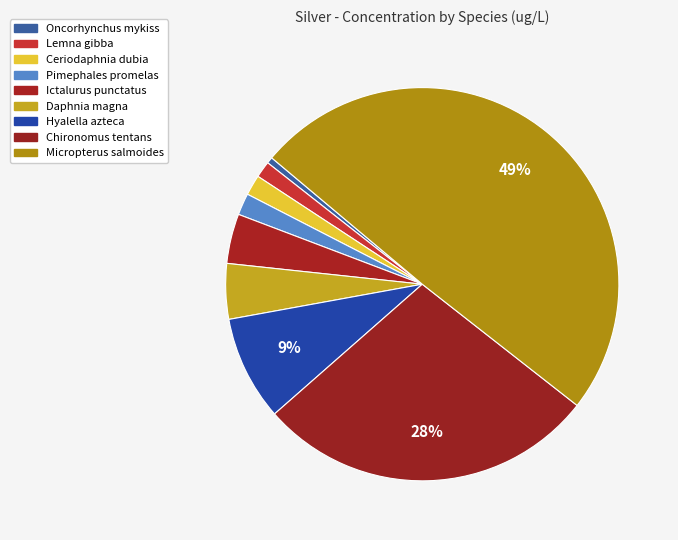

Does any single category account for the majority?

No